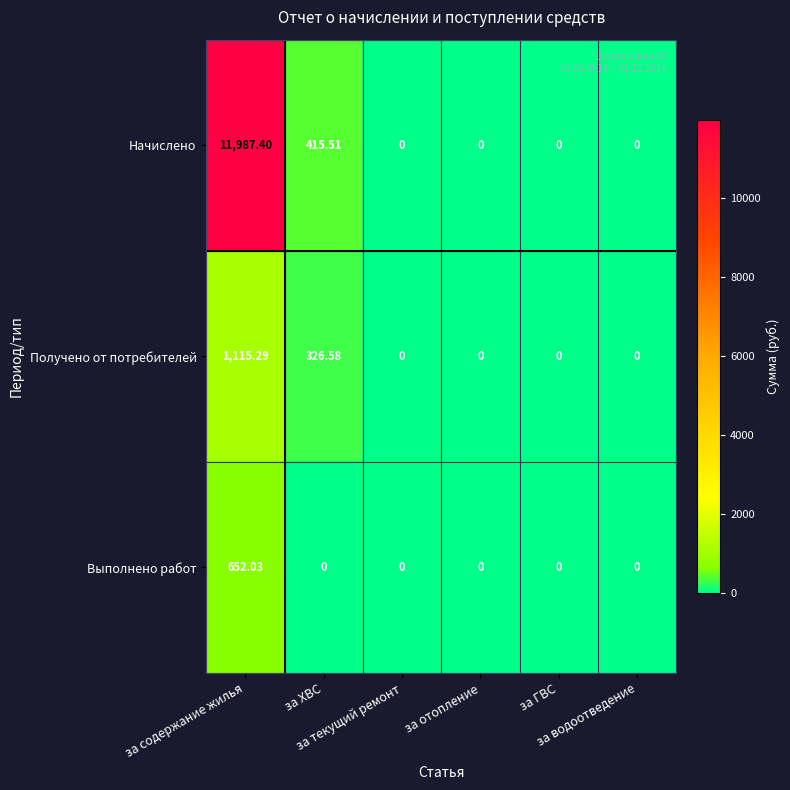

Rank the series by their maximum value, from lowest to highest.

Выполнено работ, Получено от потребителей, Начислено